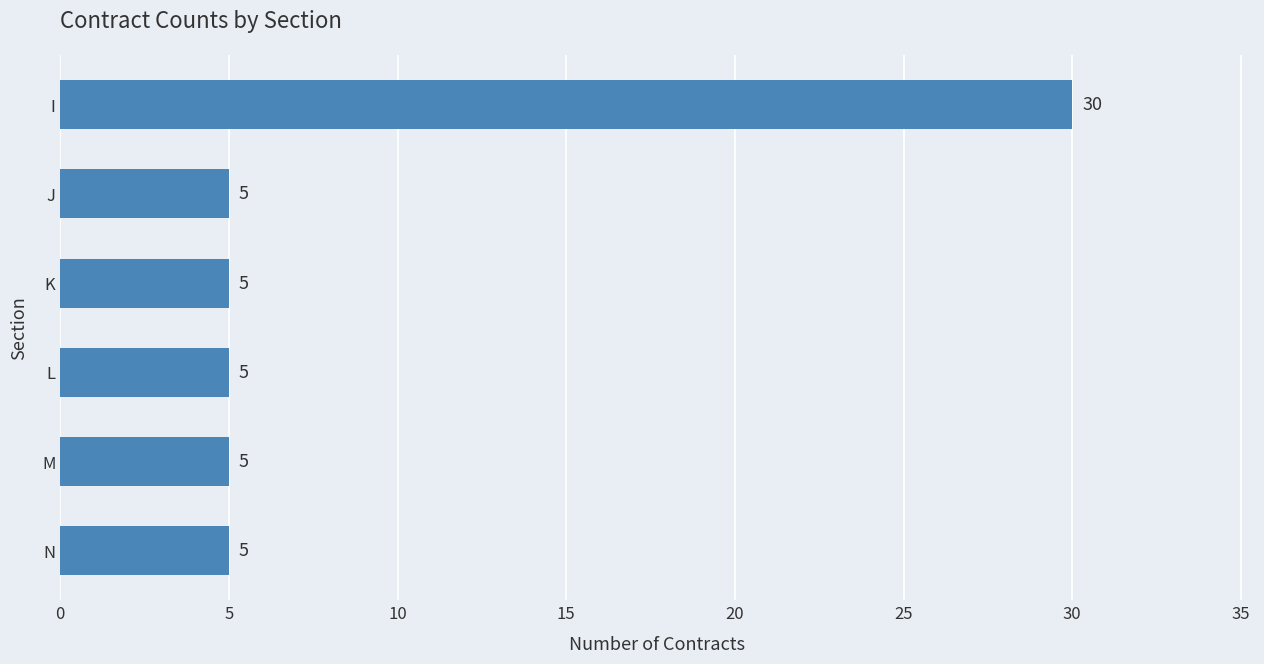

Between I and J, which is larger?

I